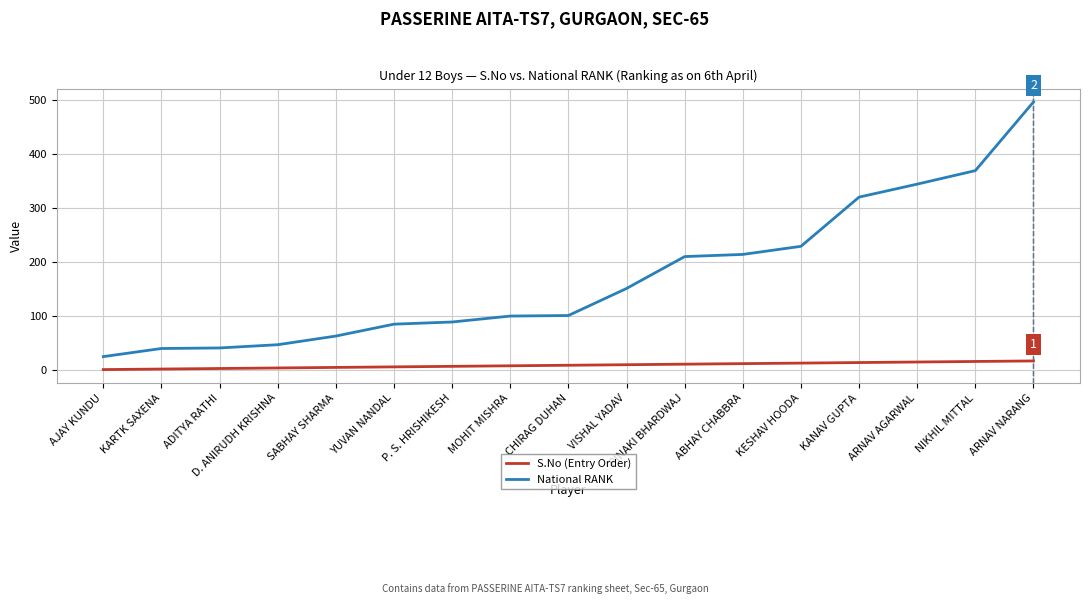

Which series has the widest spread of values?

National RANK